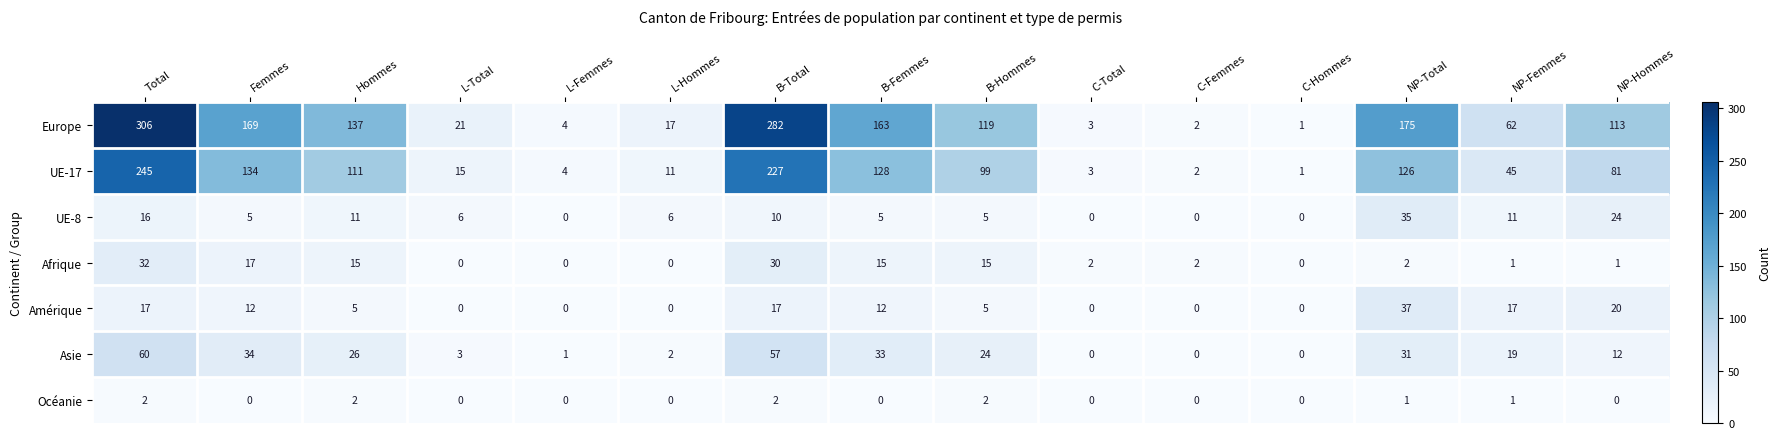

How many values in the Amérique series are below 5?

6